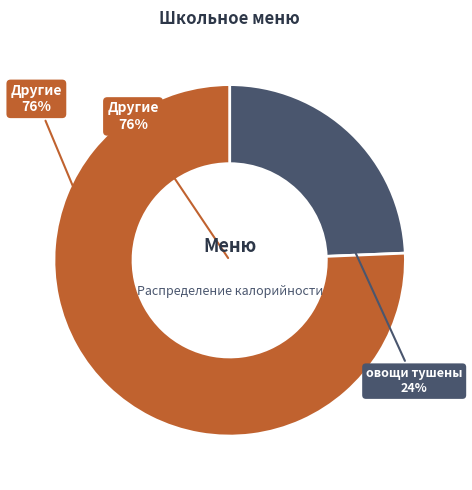

Is it true that суп лапша домашняя is 20% of the pie?

False